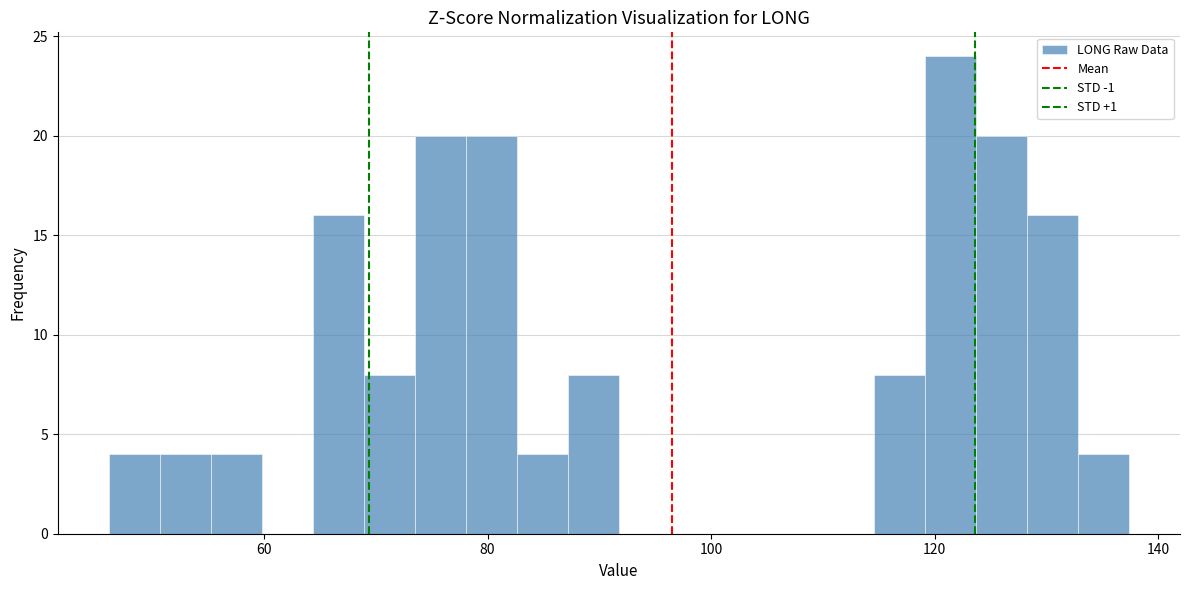

Read against the x-axis, roughly where is the centre of the tallest bar?

122